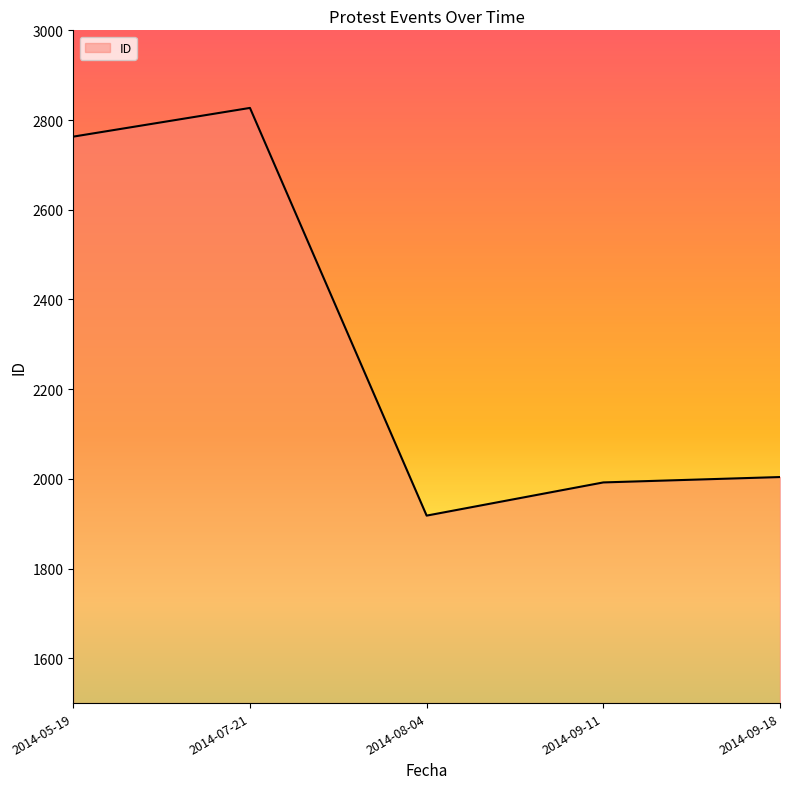

Which label corresponds to the smallest value in the chart?

2014-08-04